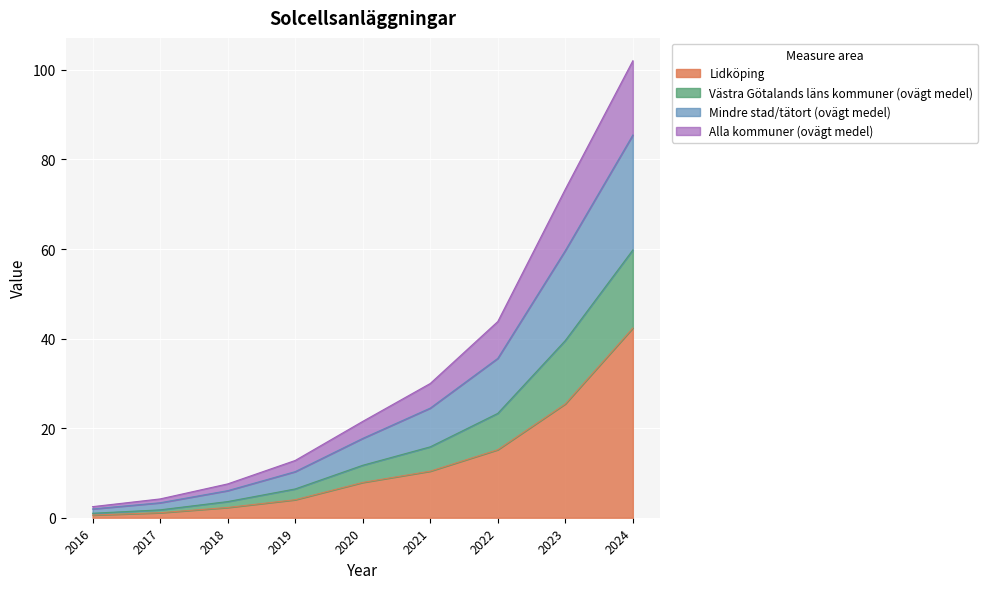

At which category is the sum across all series the highest?

2024